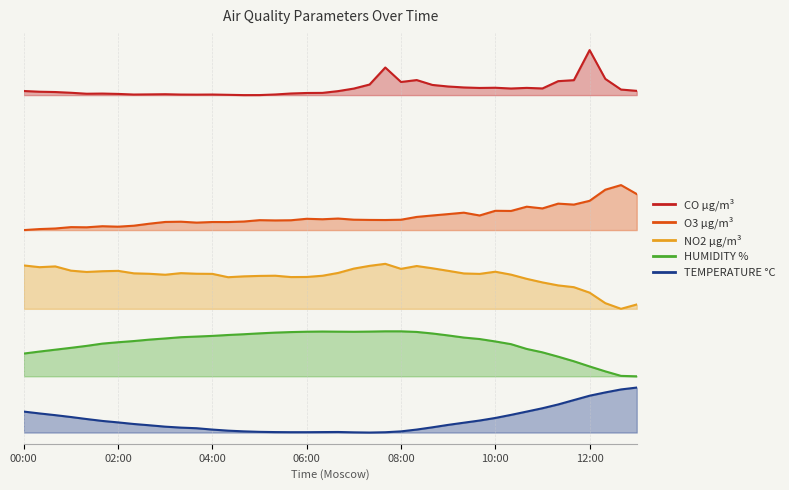

True or false: O3 µg/m³ has a value of 42.9 at 06:40.

False